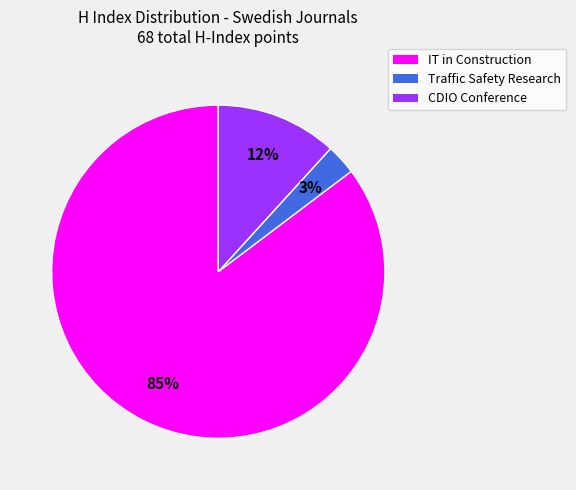

Which slice is the smallest?

Traffic Safety Research